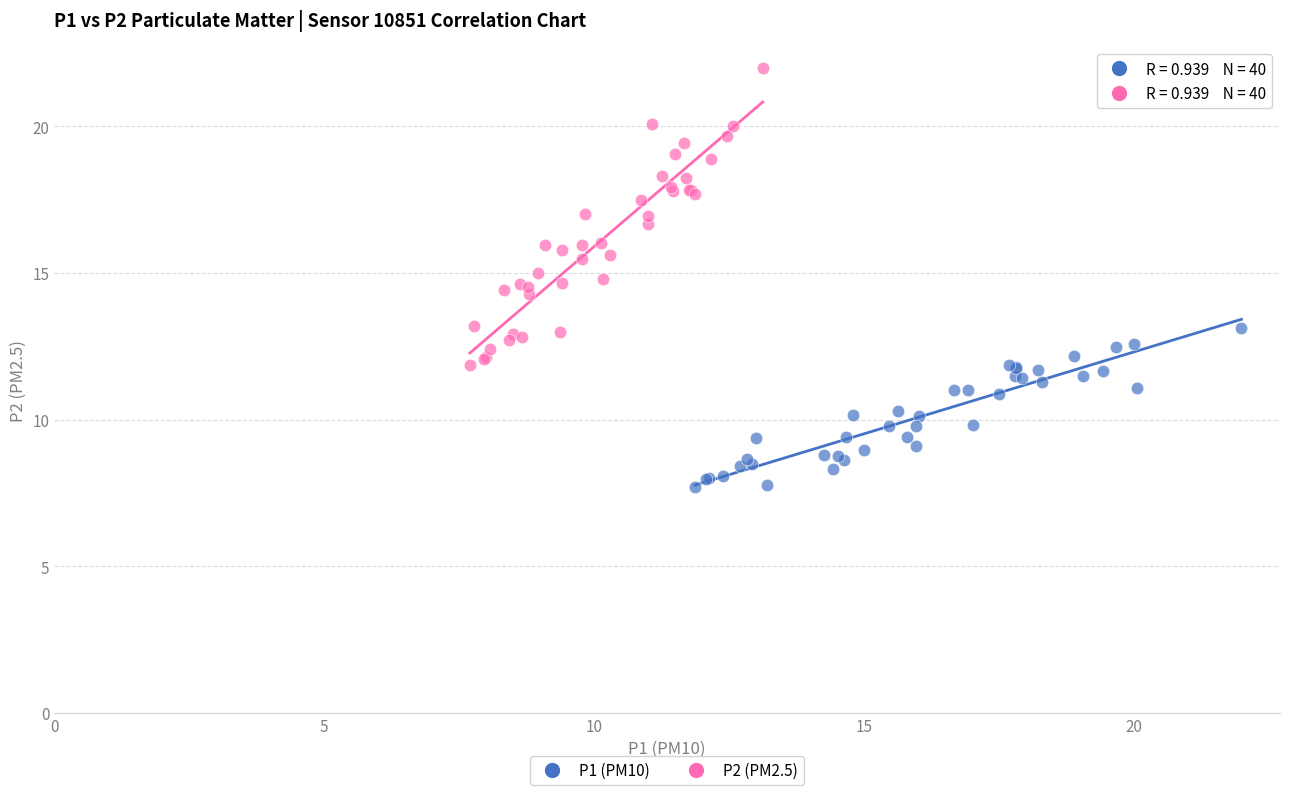

What are all the series names shown in the legend?

P1 (PM10), P2 (PM2.5)